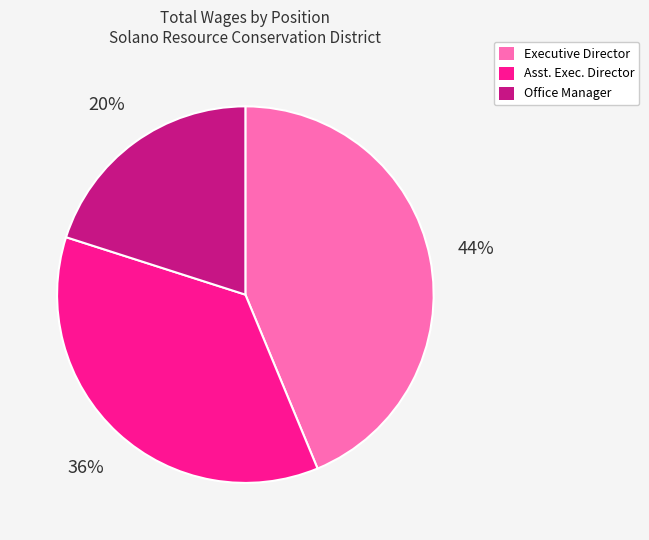

To the nearest percent, what is the difference between the largest and smallest slice percentages?

24%